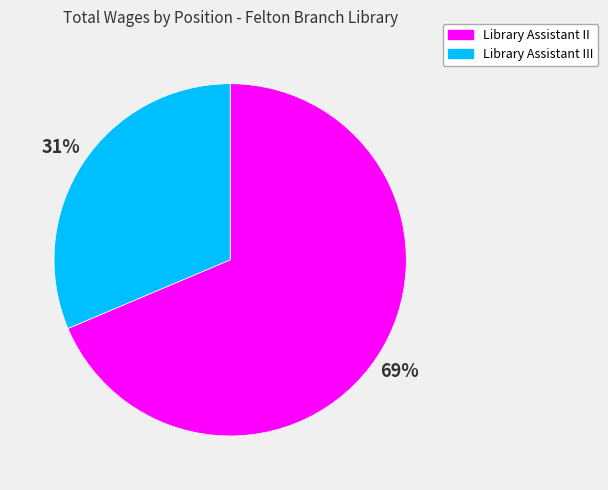

Is it true that Library Assistant III is 20% of the pie?

False